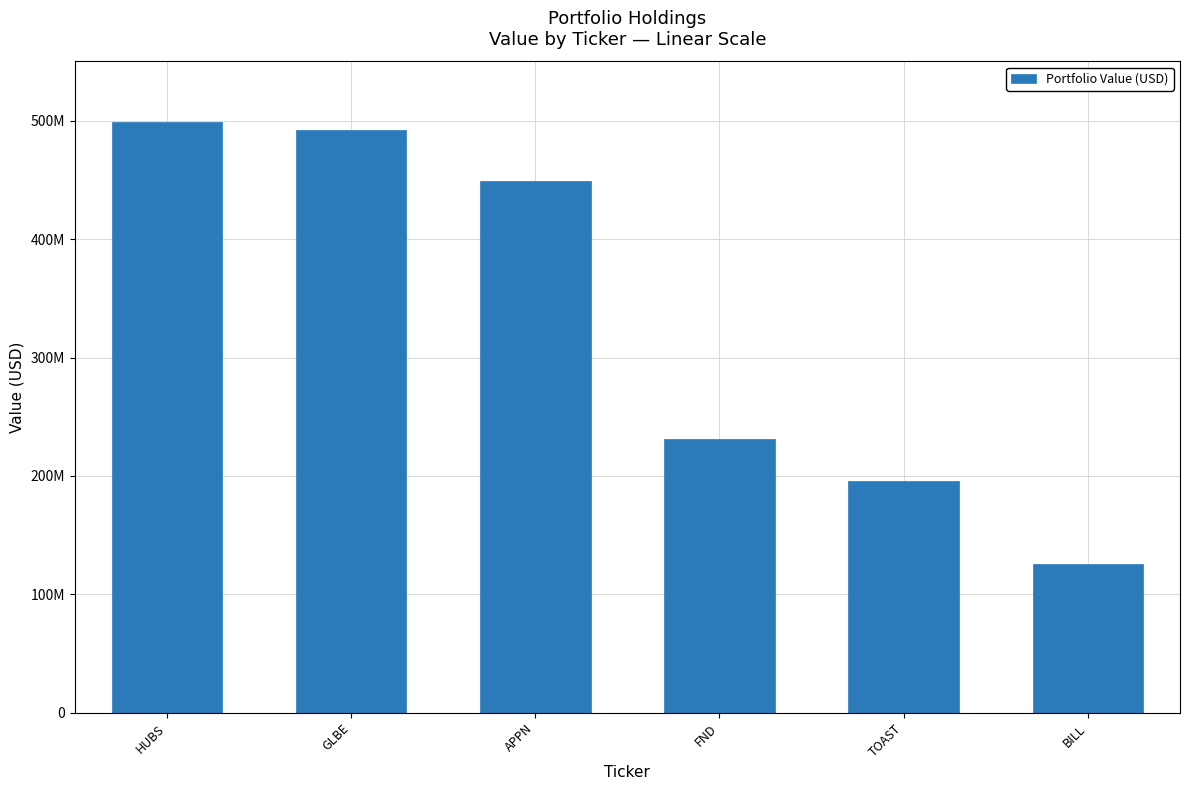

Are the bars horizontal?

No